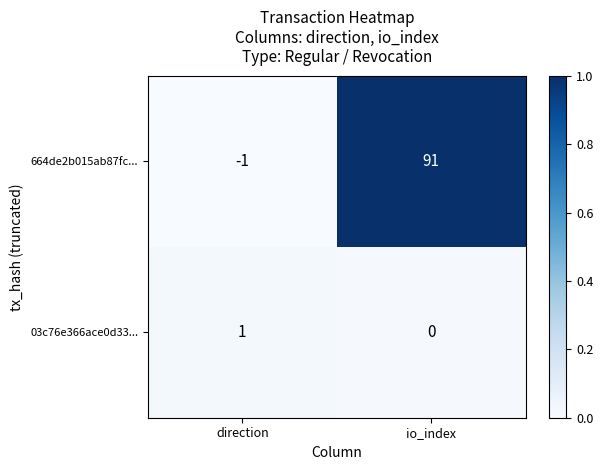

Is the value of 664de2b015ab87fc... at direction greater than the value of 03c76e366ace0d33... at direction?

No